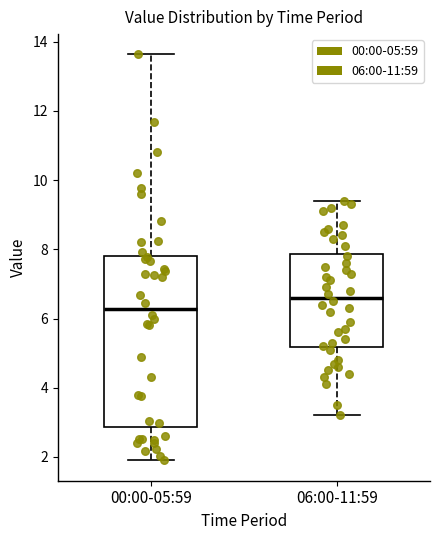

Comparing the boxes themselves (not the whiskers), which one is the tallest?

00:00-05:59